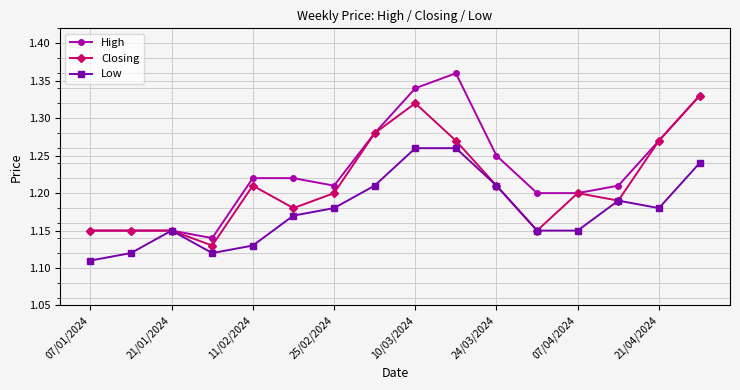

At how many categories does at least one series exceed 1?

16